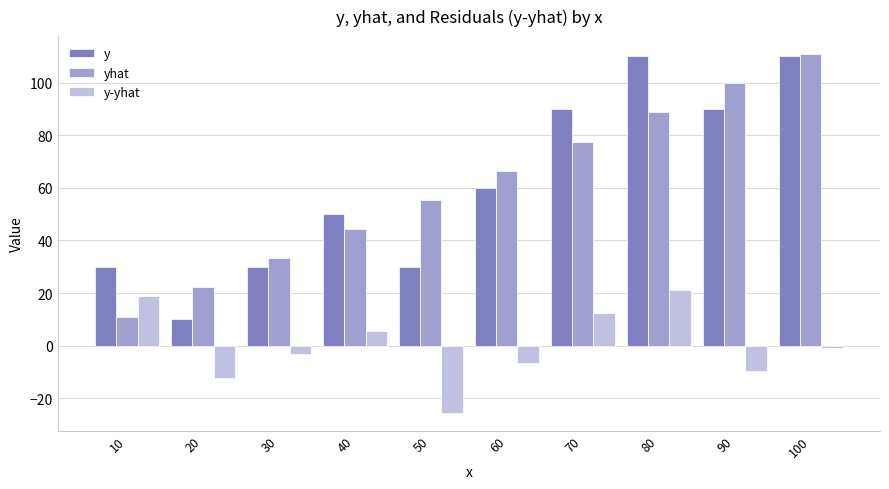

At which label does y-yhat first exceed 0?

10